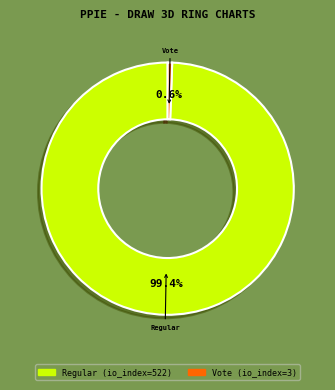

To the nearest percent, what is the difference between the Regular (io_index=522) and Vote (io_index=3) slice percentages?

99%